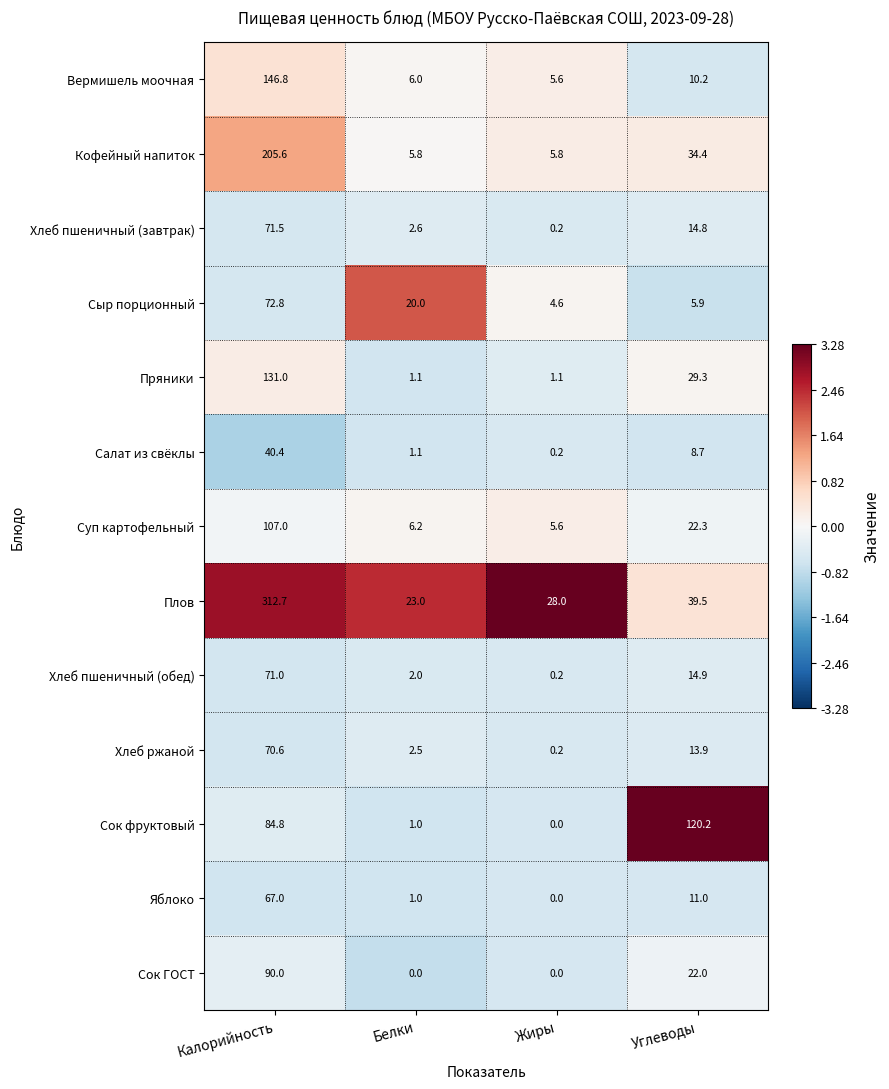

At which label does Вермишель моочная reach its minimum?

Жиры